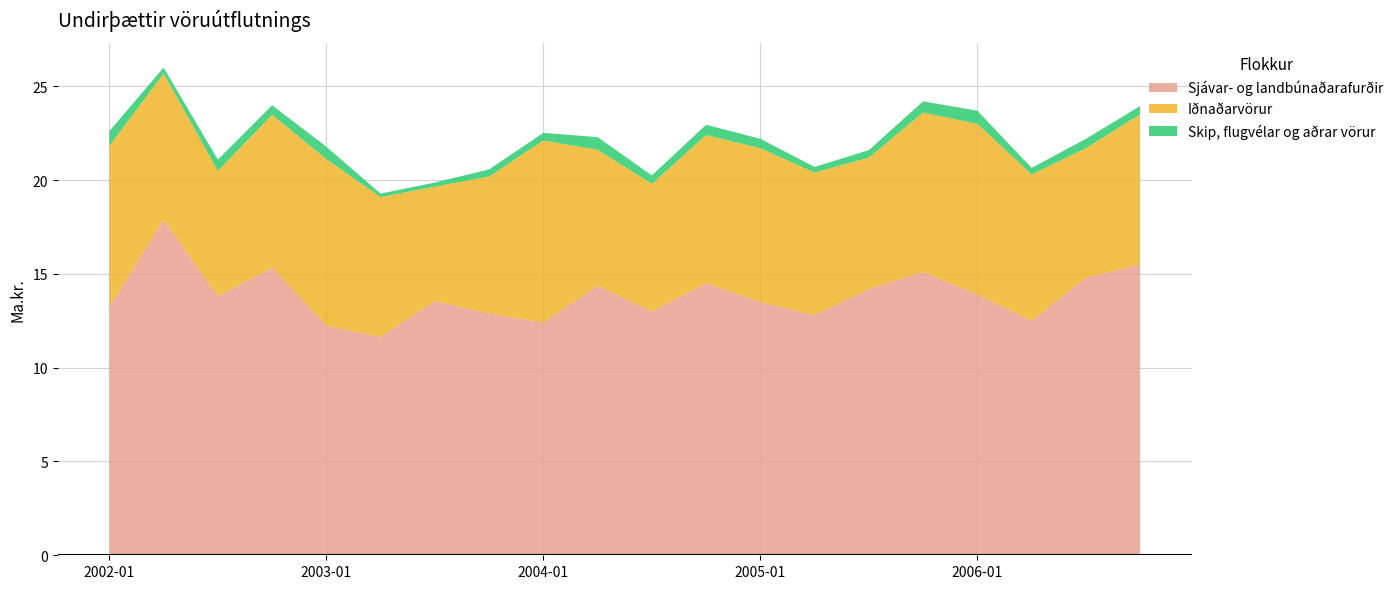

Reading left to right, what are all the values shown in this chart?

Sjávar- og landbúnaðarafurðir: 2002-01-01=13.2	2002-04-01=17.9	2002-07-01=13.8	2002-10-01=15.3	2003-01-01=12.2	2003-04-01=11.6	2003-07-01=13.6	2003-10-01=12.9	2004-01-01=12.4	2004-04-01=14.4	2004-07-01=13.0	2004-10-01=14.5	2005-01-01=13.5	2005-04-01=12.8	2005-07-01=14.2	2005-10-01=15.1	2006-01-01=13.9	2006-04-01=12.5	2006-07-01=14.8	2006-10-01=15.5
Iðnaðarvörur: 2002-01-01=8.6	2002-04-01=7.8	2002-07-01=6.7	2002-10-01=8.2	2003-01-01=8.9	2003-04-01=7.5	2003-07-01=6.1	2003-10-01=7.3	2004-01-01=9.7	2004-04-01=7.2	2004-07-01=6.8	2004-10-01=7.9	2005-01-01=8.2	2005-04-01=7.6	2005-07-01=7.0	2005-10-01=8.5	2006-01-01=9.1	2006-04-01=7.8	2006-07-01=6.9	2006-10-01=8.0
Skip, flugvélar og aðrar vörur: 2002-01-01=0.8	2002-04-01=0.3	2002-07-01=0.6	2002-10-01=0.5	2003-01-01=0.7	2003-04-01=0.2	2003-07-01=0.2	2003-10-01=0.4	2004-01-01=0.4	2004-04-01=0.7	2004-07-01=0.5	2004-10-01=0.6	2005-01-01=0.5	2005-04-01=0.3	2005-07-01=0.4	2005-10-01=0.6	2006-01-01=0.7	2006-04-01=0.3	2006-07-01=0.5	2006-10-01=0.5